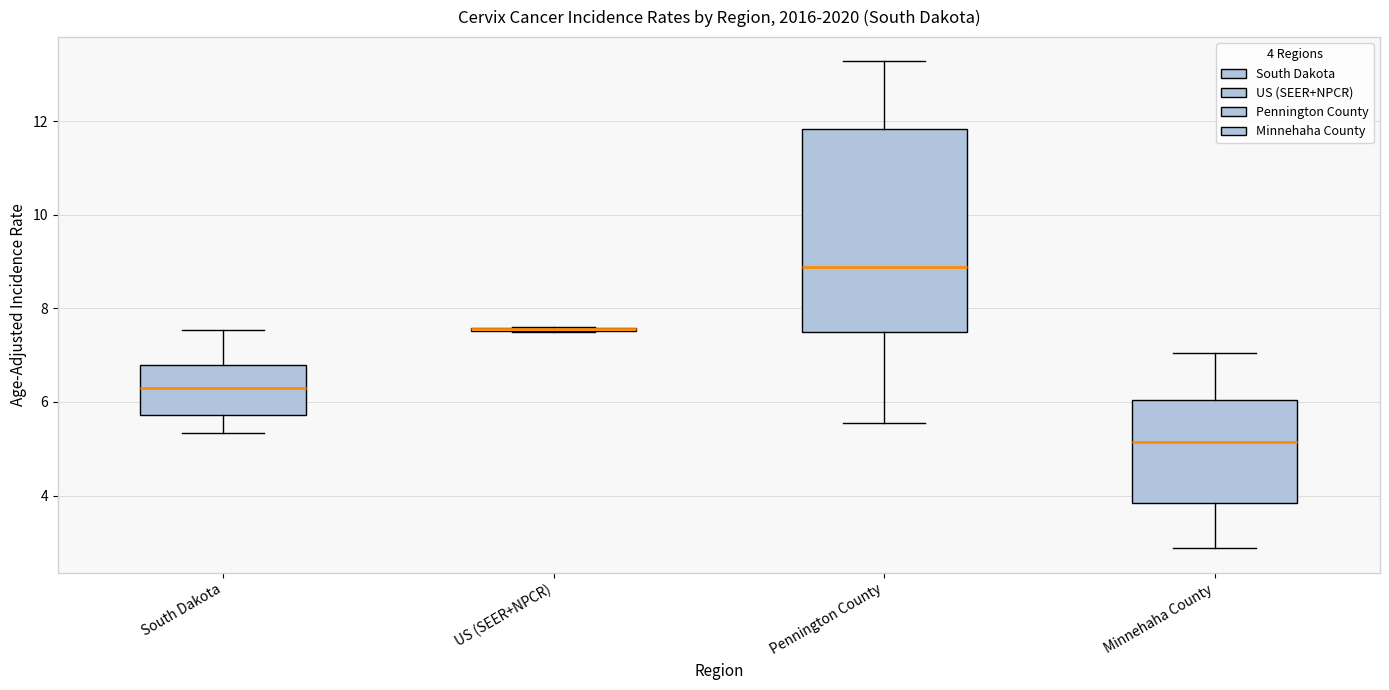

Where is the upper edge of the box for Pennington County on the y-axis? The values are not printed on the chart, so give them approximately, as read against the axis.

11.8